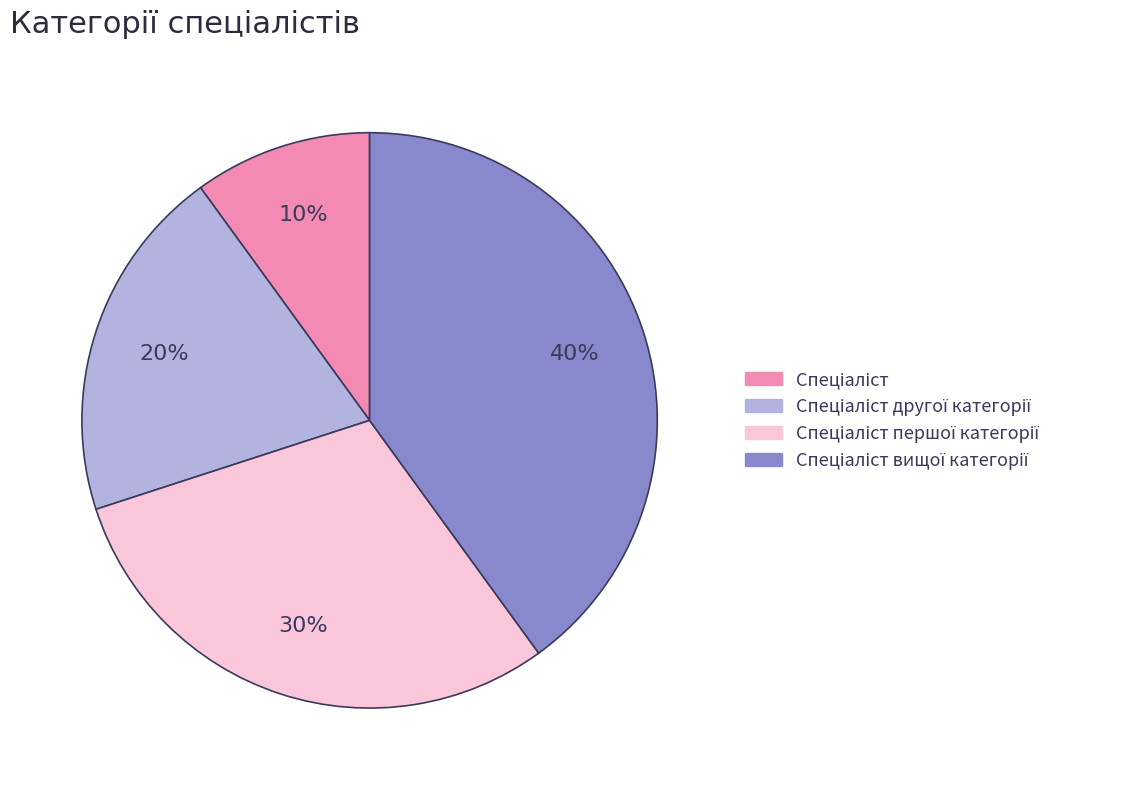

How many slices are in this pie chart?

4